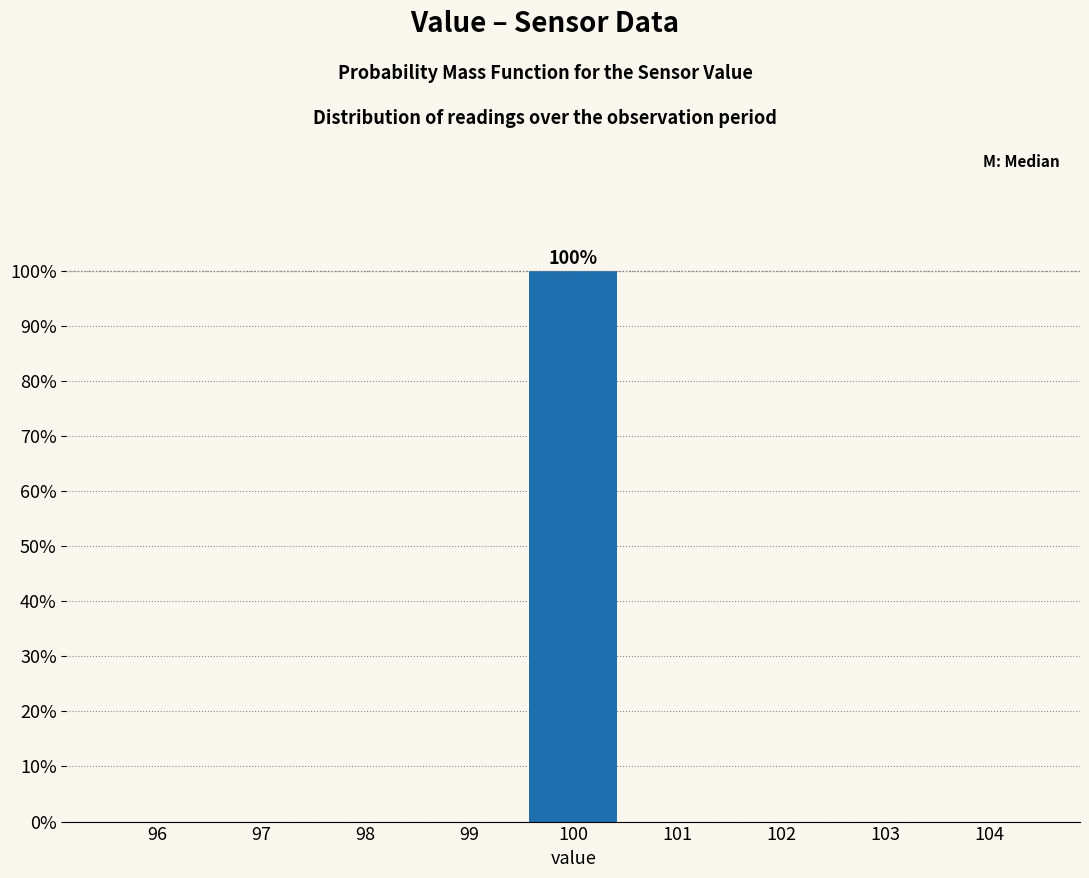

Reading left to right, transcribe all the data shown in this chart.

96=0	97=0	98=0	99=0	100=100	101=0	102=0	103=0	104=0